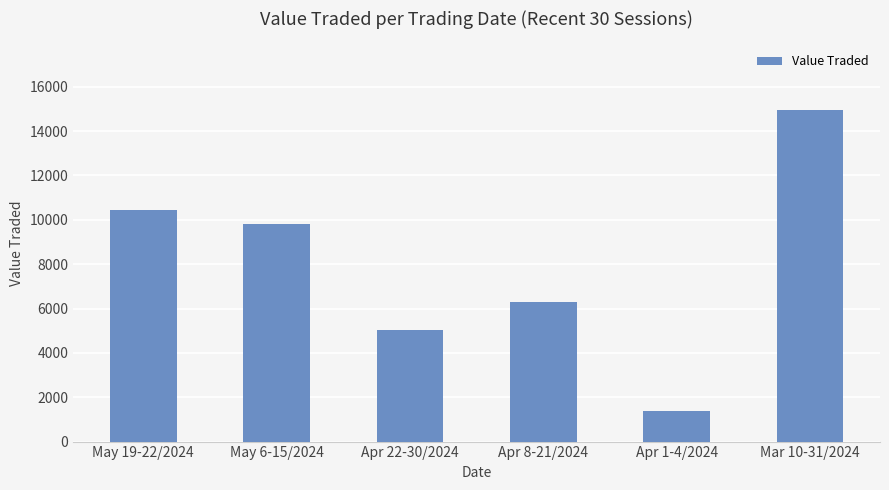

What is the value of the 4th bar from the left?

6314